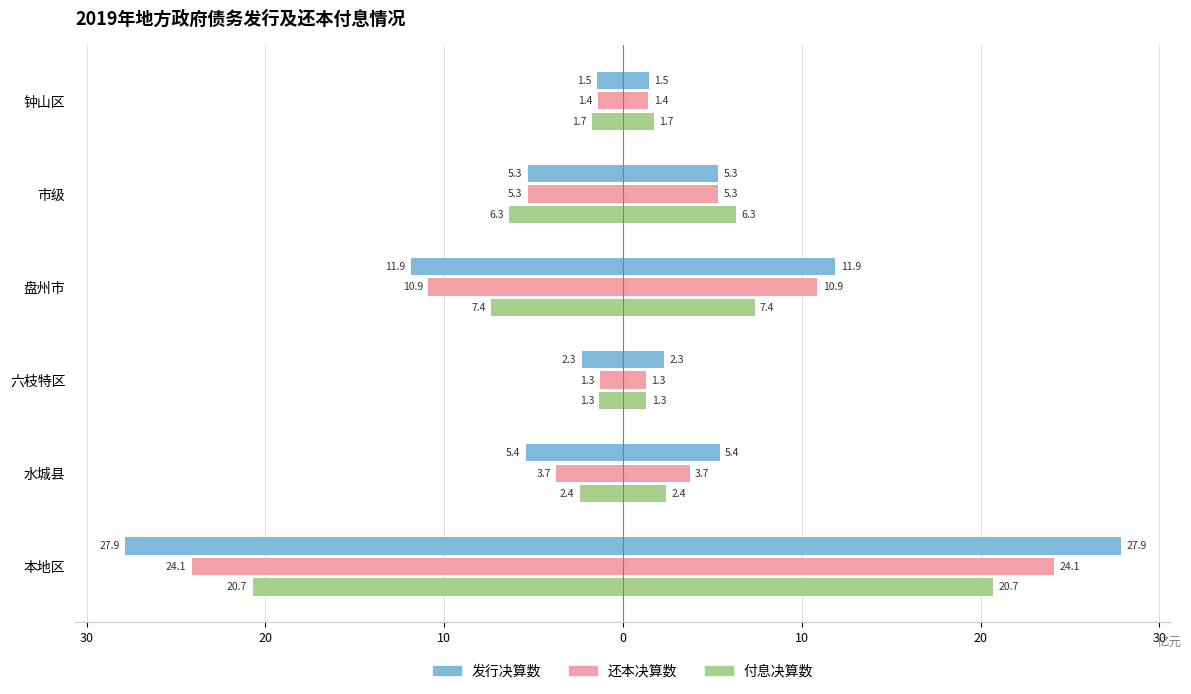

Rank the series at 10 from highest to lowest value.

付息决算数, 还本决算数, 发行决算数